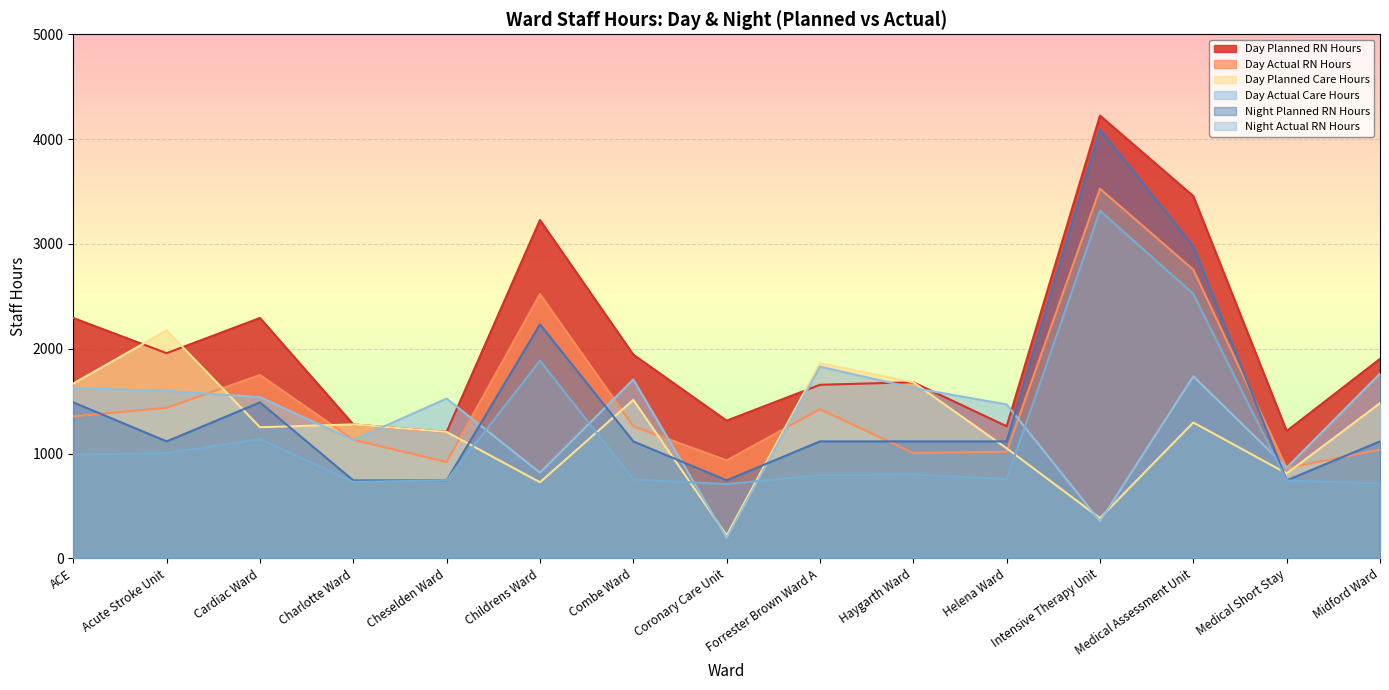

Between Charlotte Ward and Childrens Ward, which series saw the biggest shift?

Day Planned RN Hours